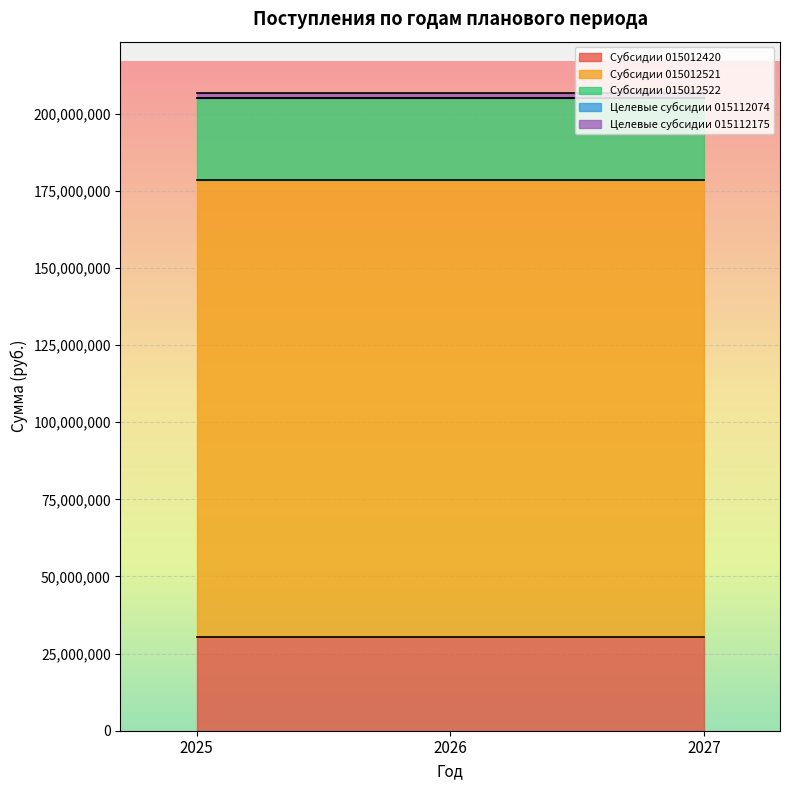

Rank the categories by Субсидии 015012521 value from lowest to highest.

2025, 2026, 2027